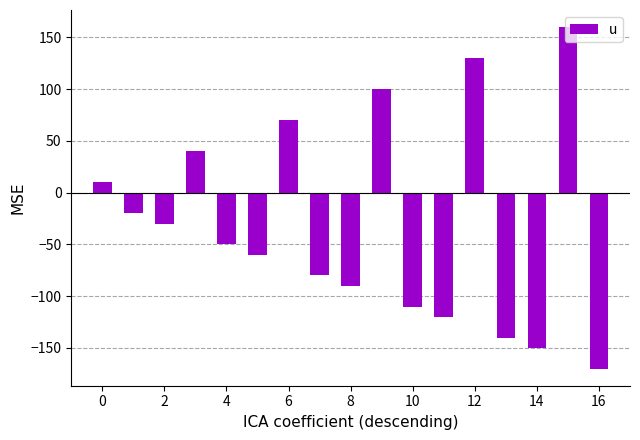

What is the minimum value shown in the chart?

-170